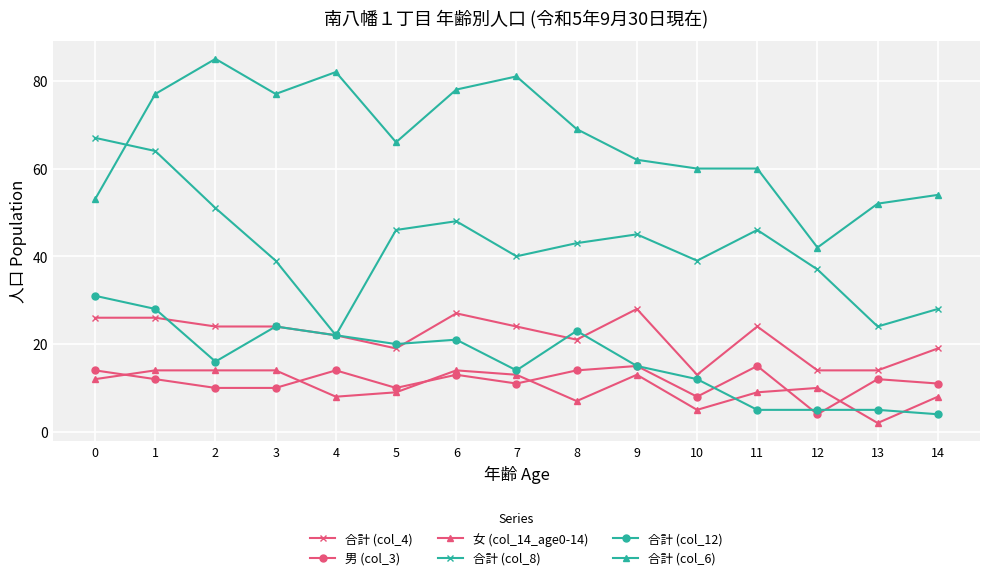

At which category is the sum across all series the highest?

1